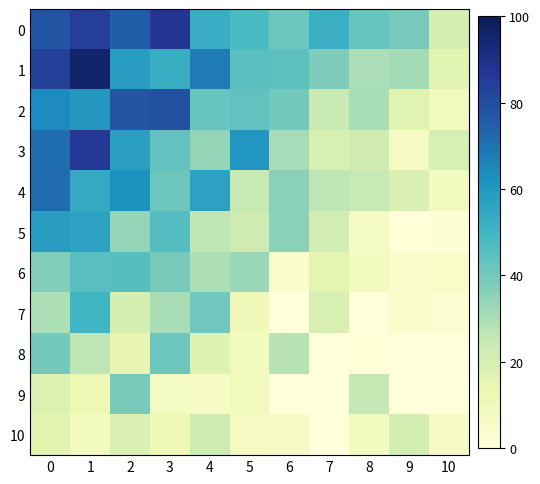

Reading left to right, extract all data points from this chart.

0: 0=77.5	1=84.0	2=74.6	3=87.0	4=53.1	5=48.1	6=41.2	7=52.3	8=42.0	9=39.2	10=20.4
1: 0=83.4	1=95.6	2=58.2	3=52.6	4=67.7	5=45.1	6=44.5	7=37.6	8=29.8	9=31.2	10=16.8
2: 0=63.8	1=60.3	2=77.1	3=78.7	4=42.0	5=43.3	6=39.8	7=23.9	8=30.2	9=16.4	10=9.3
3: 0=71.0	1=86.3	2=58.2	3=43.1	4=34.0	5=60.7	6=30.8	7=19.4	8=21.9	9=7.7	10=20.2
4: 0=71.2	1=54.3	2=62.2	3=41.4	4=56.9	5=24.7	6=35.4	7=26.5	8=24.8	9=18.9	10=8.0
5: 0=58.4	1=56.8	2=33.9	3=45.9	4=26.5	5=22.8	6=35.4	7=21.6	8=7.1	9=0.6	10=0.9
6: 0=36.8	1=45.0	2=45.5	3=38.7	4=29.4	5=33.0	6=4.1	7=15.3	8=8.1	9=4.6	10=5.4
7: 0=29.5	1=50.2	2=20.3	3=30.3	4=40.5	5=9.6	6=0.0	7=19.2	8=0.0	9=4.6	10=2.8
8: 0=39.7	1=26.4	2=14.4	3=41.3	4=17.2	5=8.2	6=27.4	7=0.0	8=0.5	9=0.0	10=0.0
9: 0=18.2	1=11.6	2=38.7	3=7.3	4=6.2	5=9.2	6=0.0	7=0.0	8=25.1	9=0.0	10=0.0
10: 0=15.8	1=8.2	2=18.6	3=11.2	4=22.7	5=7.4	6=6.1	7=0.0	8=7.9	9=20.8	10=6.1